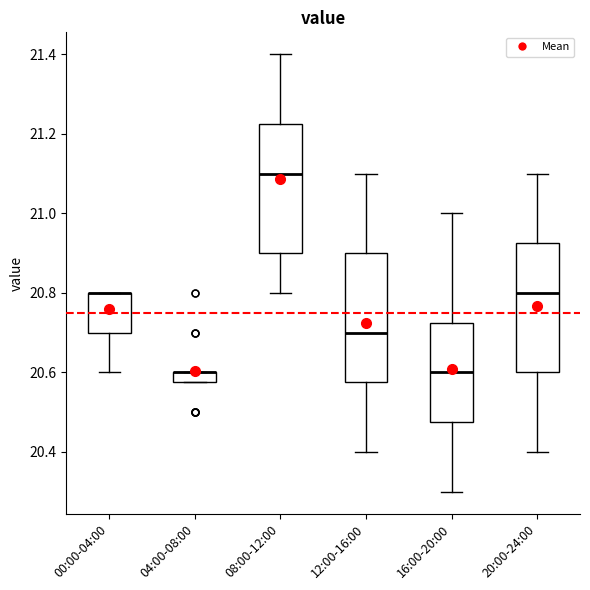

Where does the median line of the box for 12:00-16:00 sit on the y-axis? The values are not printed on the chart, so give them approximately, as read against the axis.

20.70